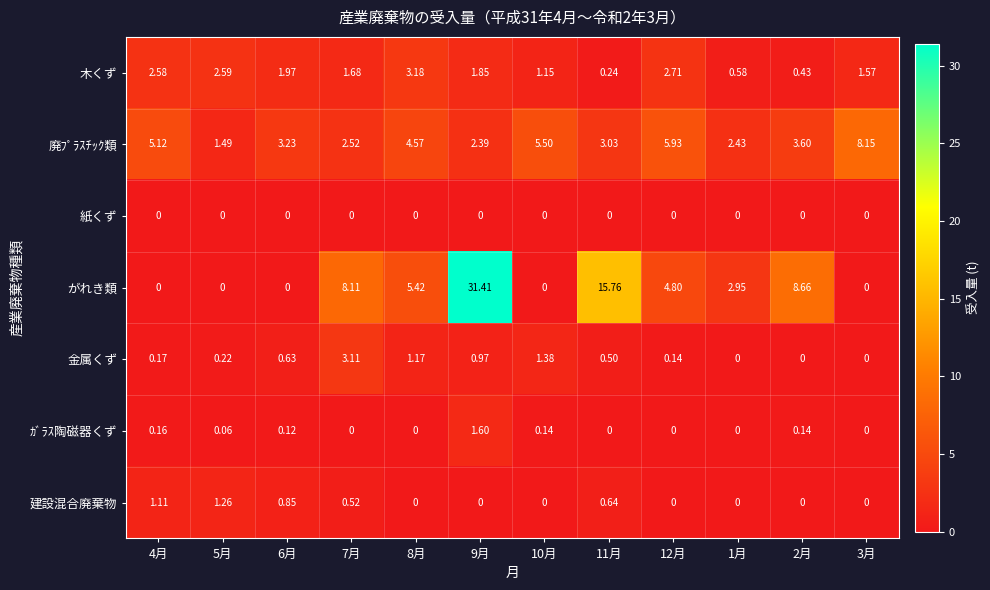

Rank the series by their maximum value, from highest to lowest.

がれき類, 廃ﾌﾟﾗｽﾁｯｸ類, 木くず, 金属くず, ｶﾞﾗｽ陶磁器くず, 建設混合廃棄物, 紙くず